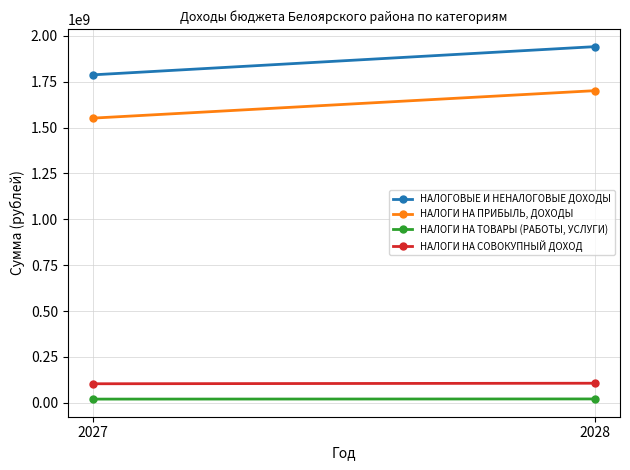

How many lines are shown in the chart?

4